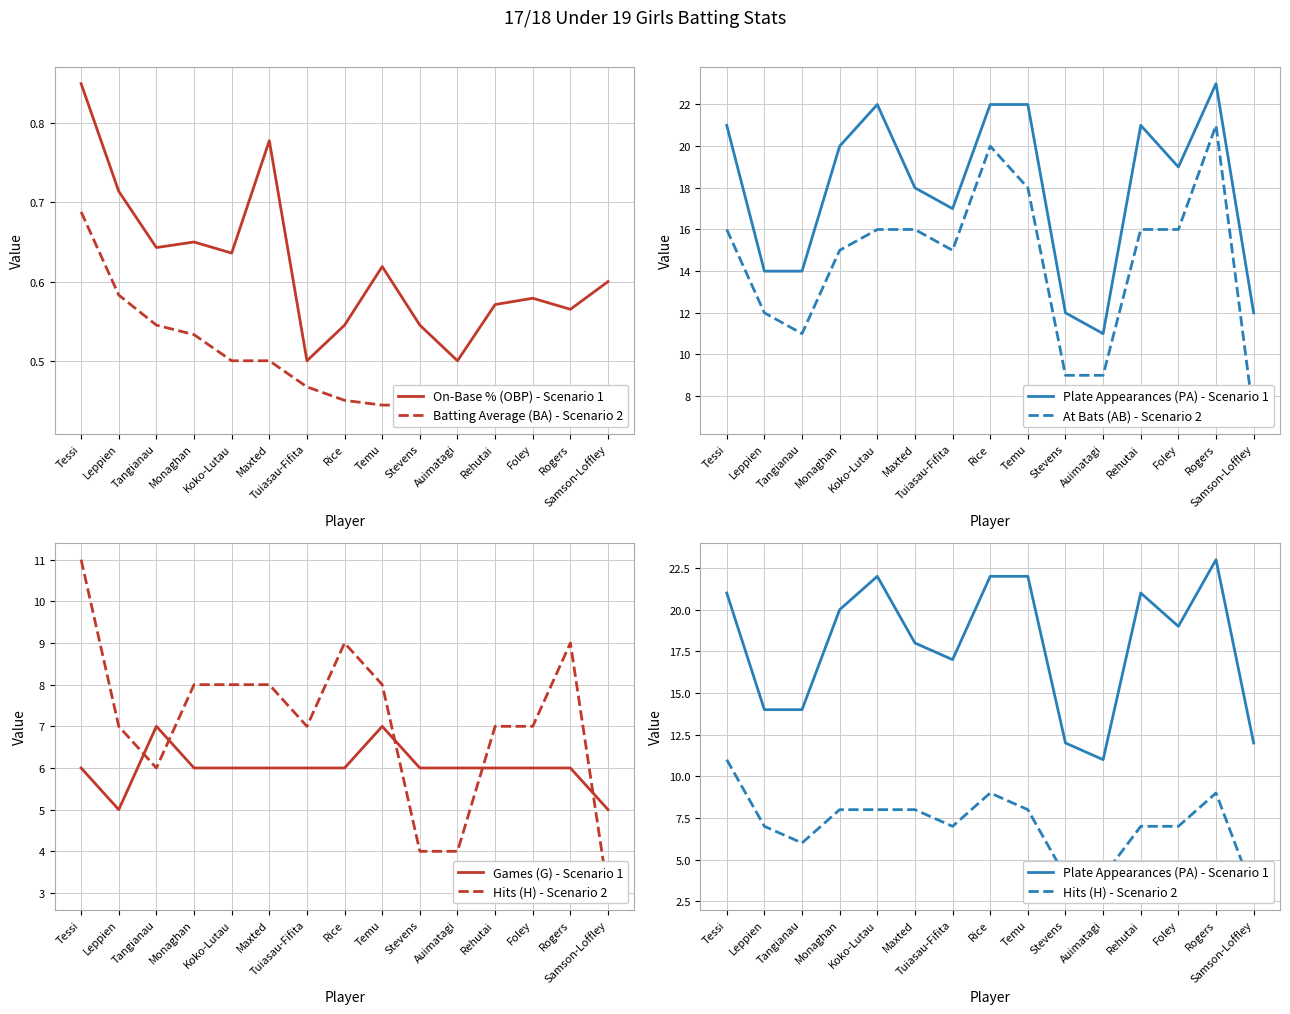

What is the difference between the maximum and minimum values in the Batting Average (BA) - Scenario 2 series?

0.3